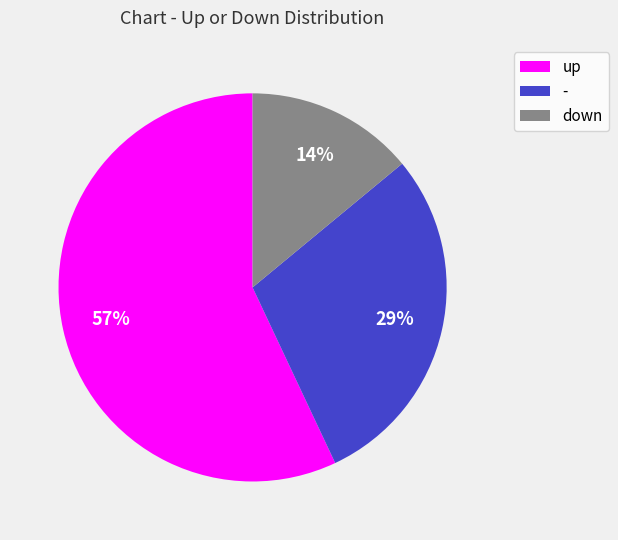

Which slice is the smallest?

down